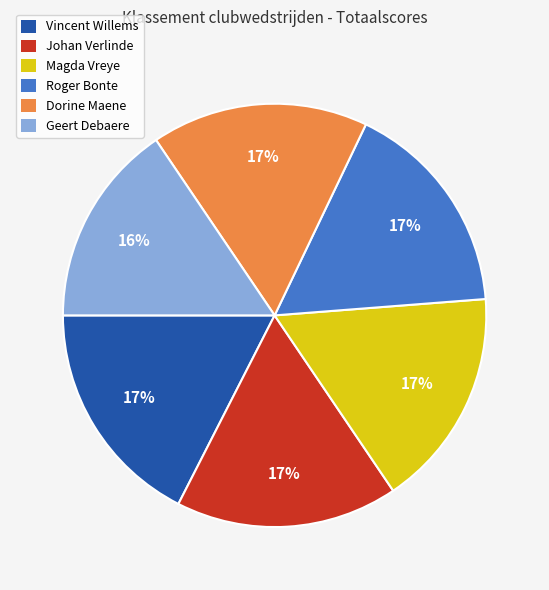

To the nearest percent, what is the average slice percentage?

17%